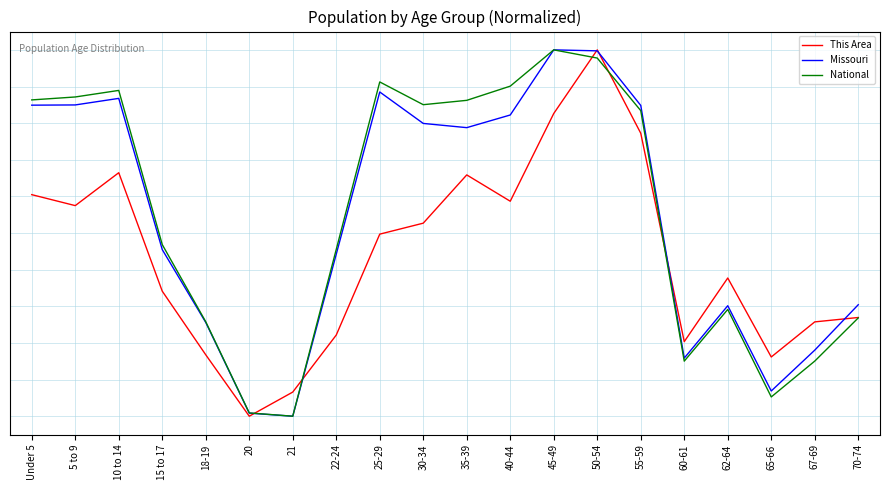

Which label corresponds to the smallest value in the chart?

20